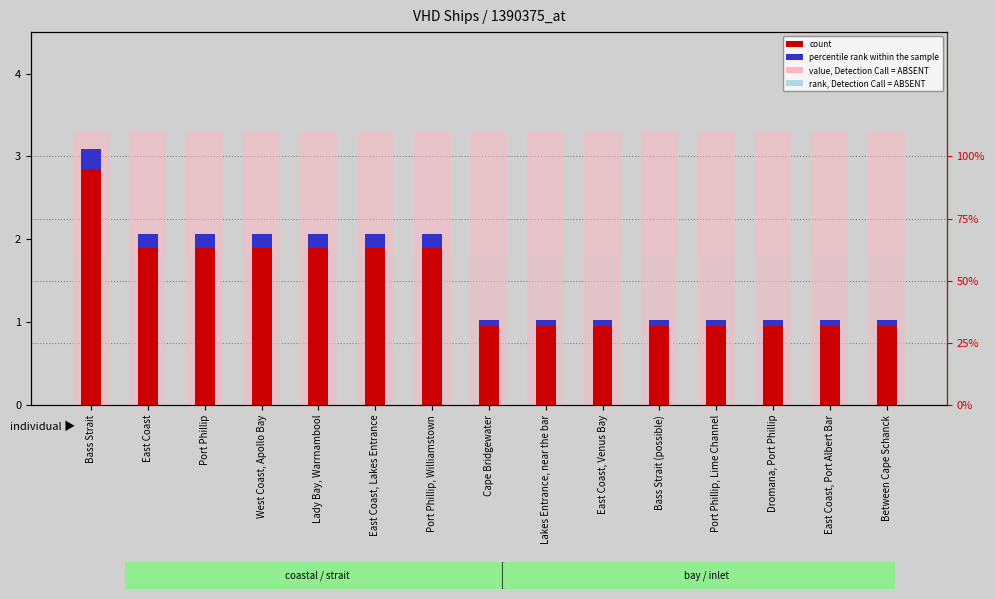

What is the difference between the highest and lowest values at East Coast, Venus Bay?

3.2